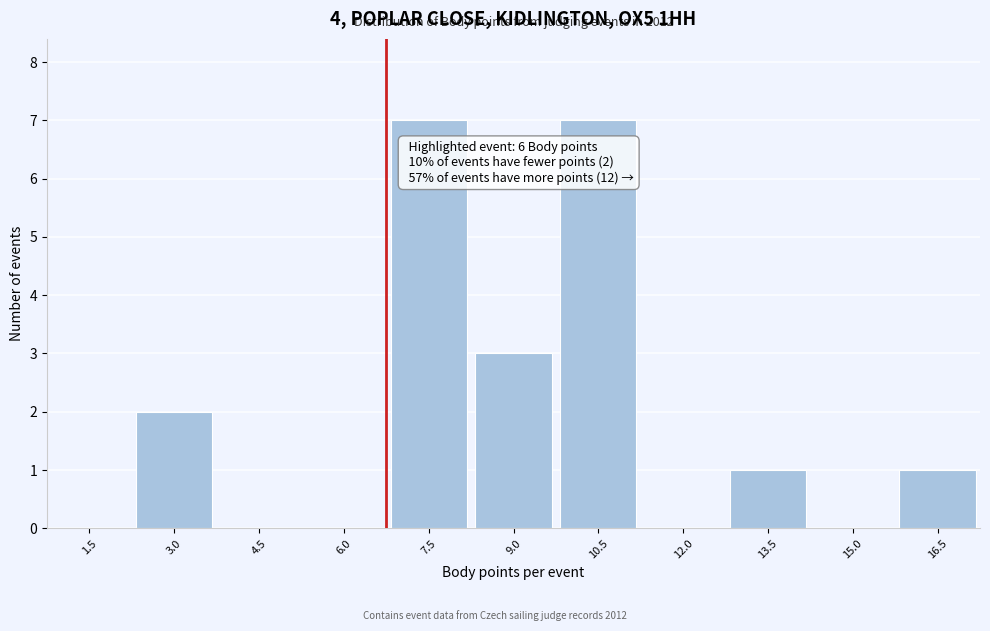

Reading left to right, extract all data points from this chart.

1.5=0	3.0=2	4.5=0	6.0=0	7.5=7	9.0=3	10.5=7	12.0=0	13.5=1	15.0=0	16.5=1